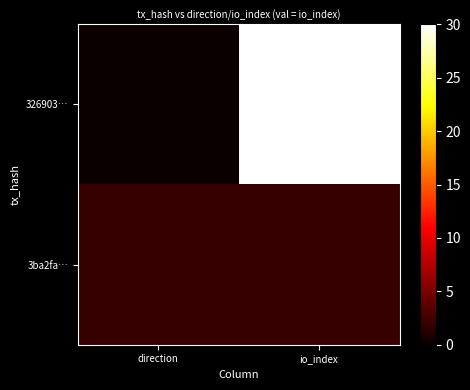

Which series has the largest range (max minus min)?

326903…